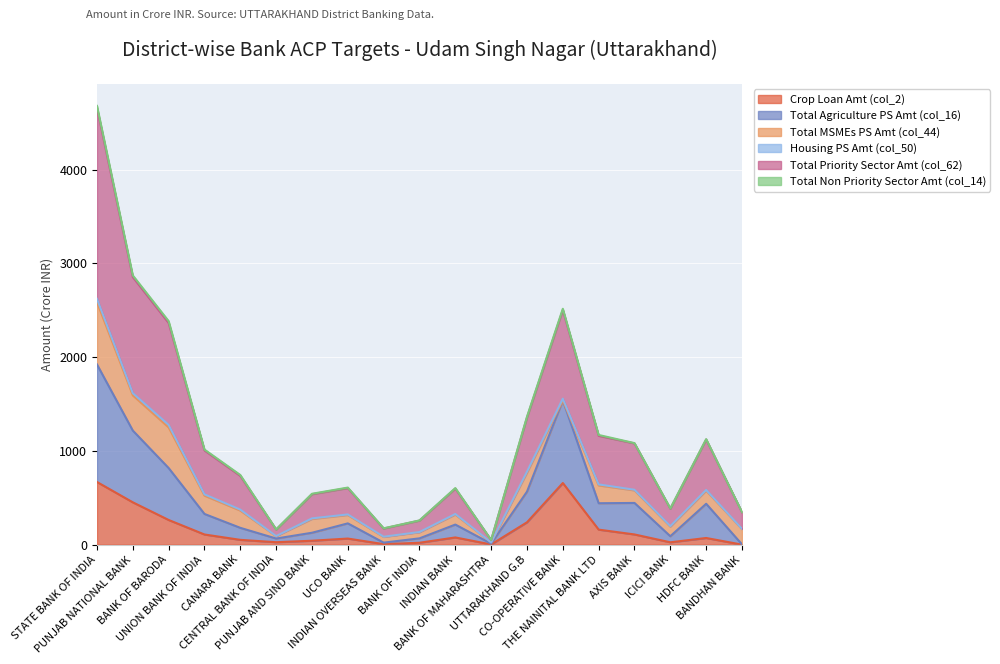

How many values in the Crop Loan Amt (col_2) series exceed 71?

10